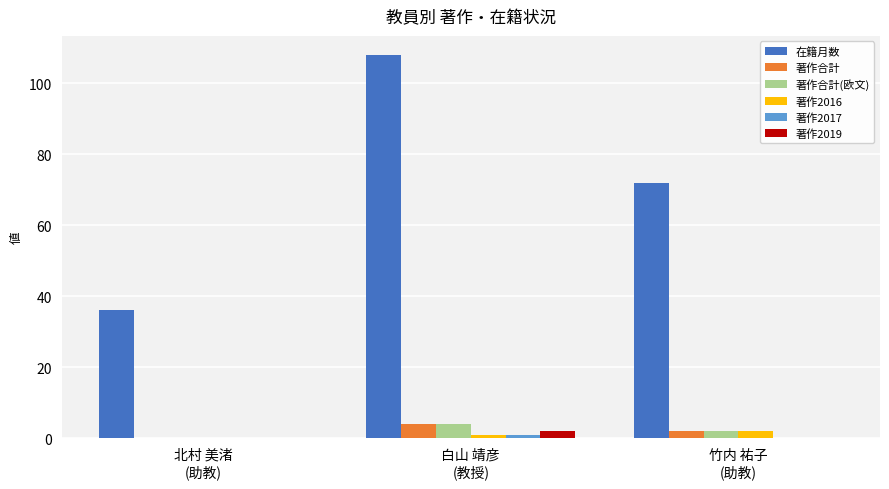

What is the highest value of the 在籍月数 series?

108